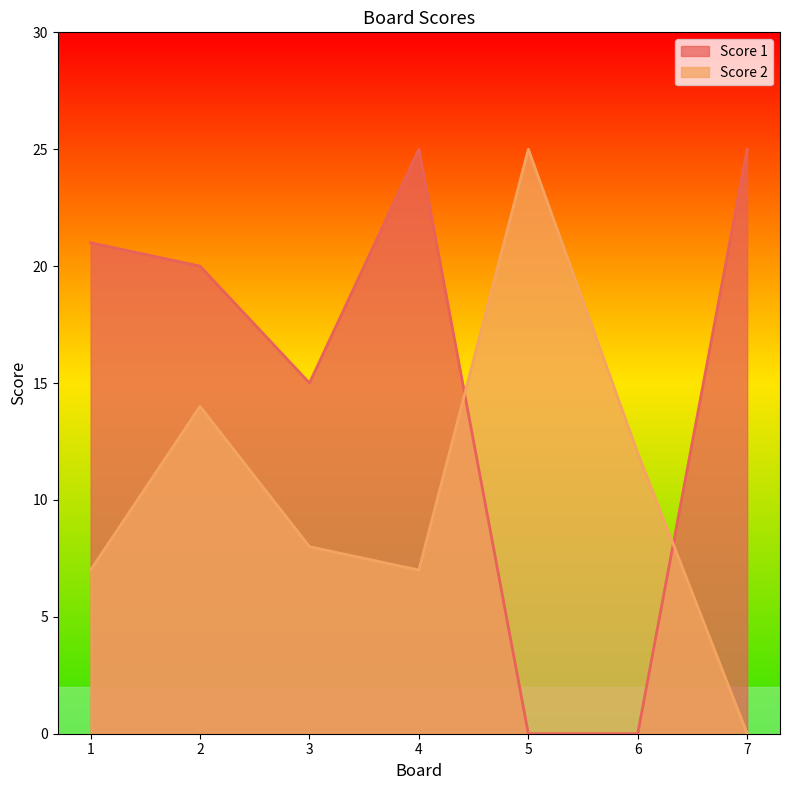

At which label does Score 1 first exceed 20?

1